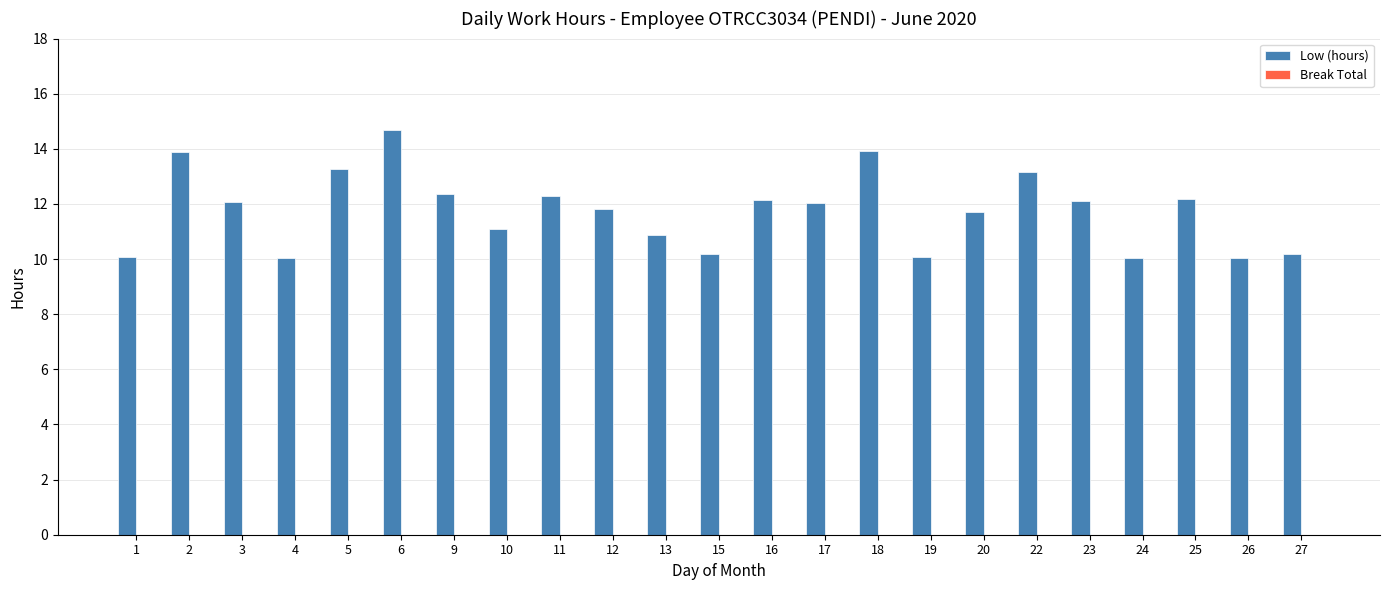

What is the difference between the second highest and second lowest values?

3.9